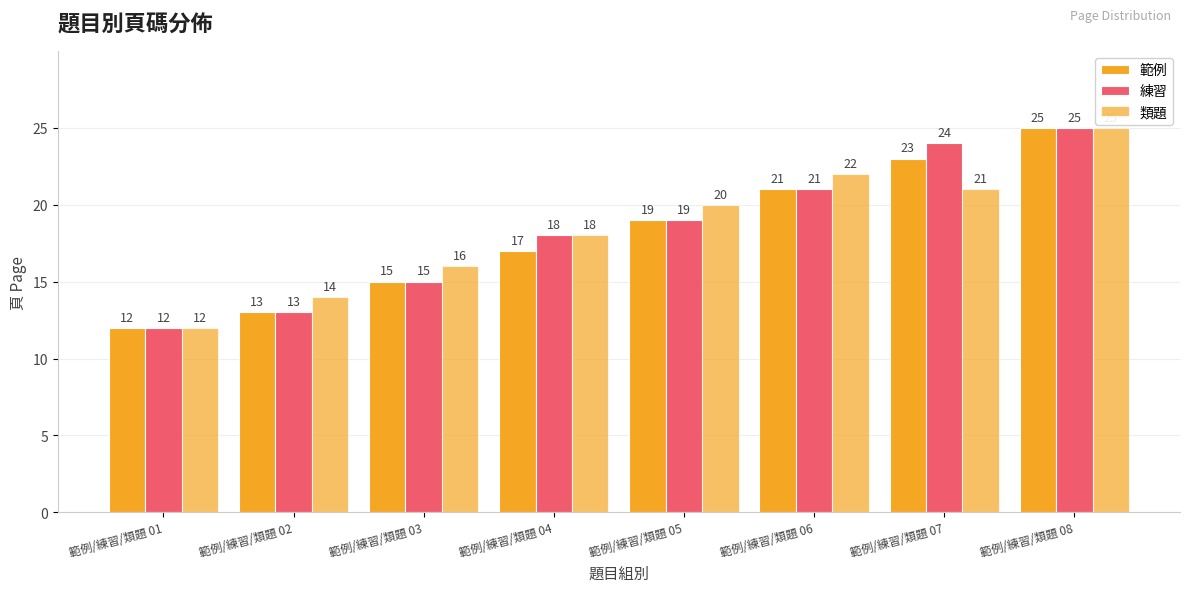

List the labels in order of 範例 value, smallest first.

範例/練習/類題 01, 範例/練習/類題 02, 範例/練習/類題 03, 範例/練習/類題 04, 範例/練習/類題 05, 範例/練習/類題 06, 範例/練習/類題 07, 範例/練習/類題 08